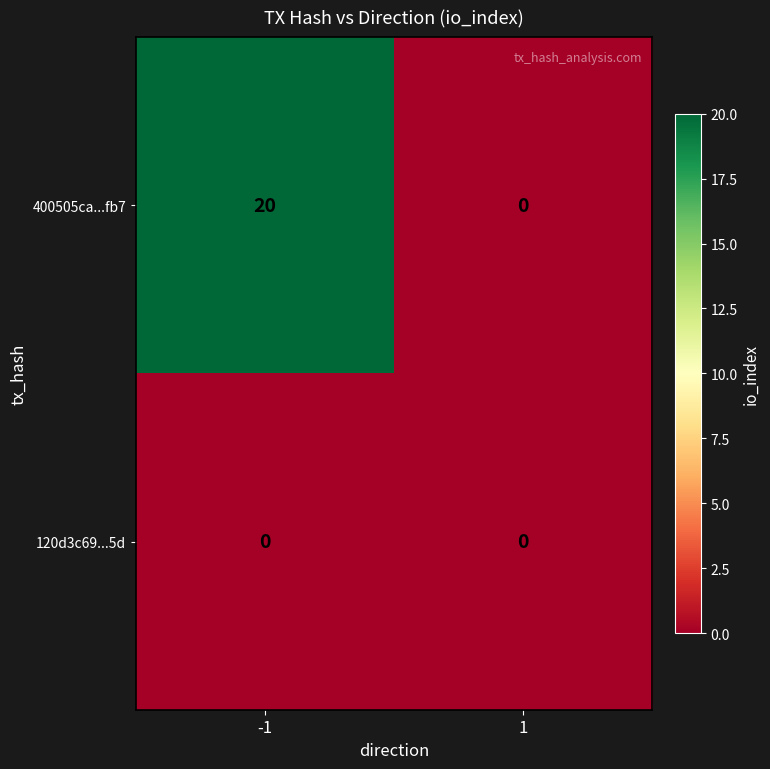

Rank the categories by 400505ca...fb7 value from lowest to highest.

1, -1